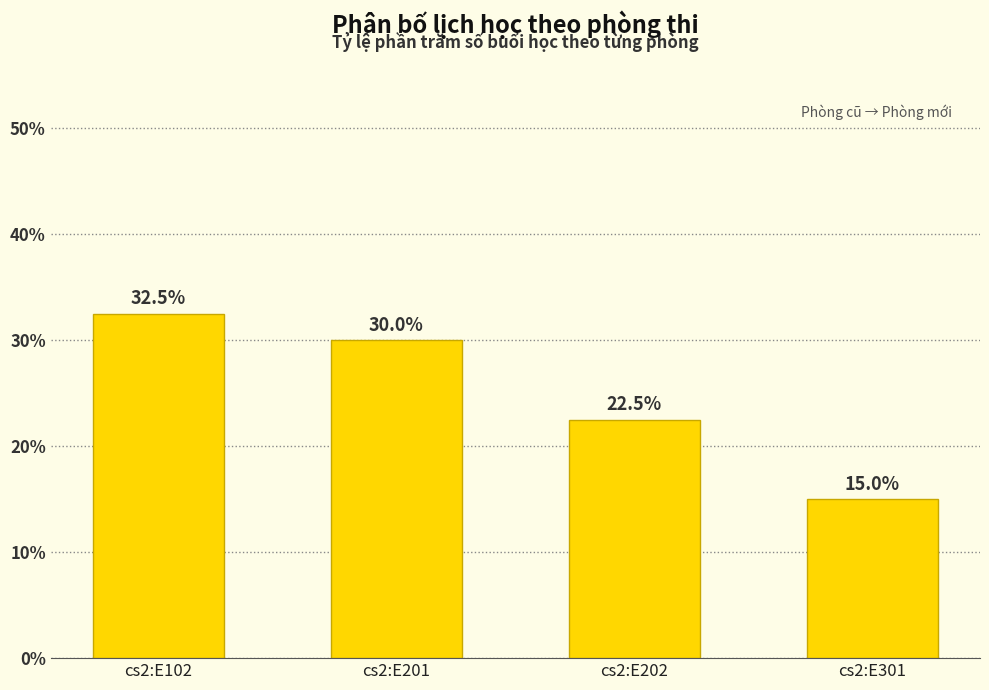

Which category has the lowest value across all series?

cs2:E301